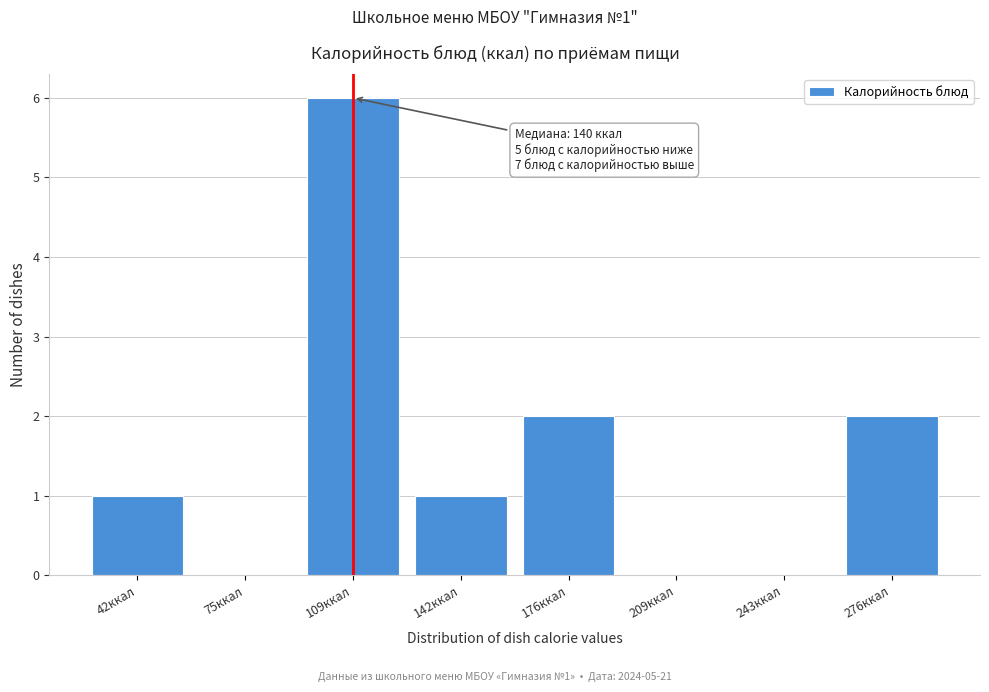

Reading left to right, transcribe all the data shown in this chart.

42ккал=1	75ккал=0	109ккал=6	142ккал=1	176ккал=2	209ккал=0	243ккал=0	276ккал=2